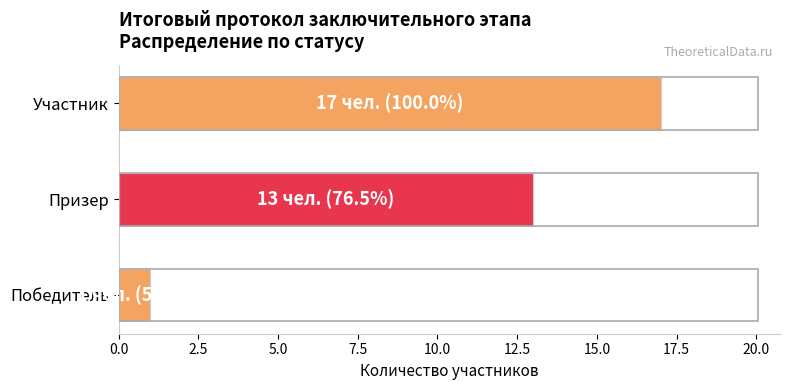

How many categories are shown in the chart?

3